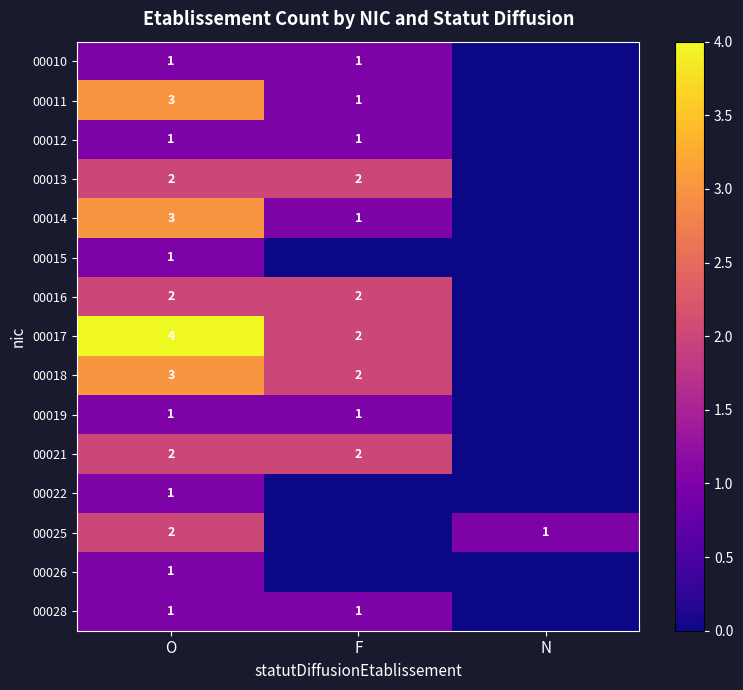

Is it true that 00018 equals 2 at F?

True